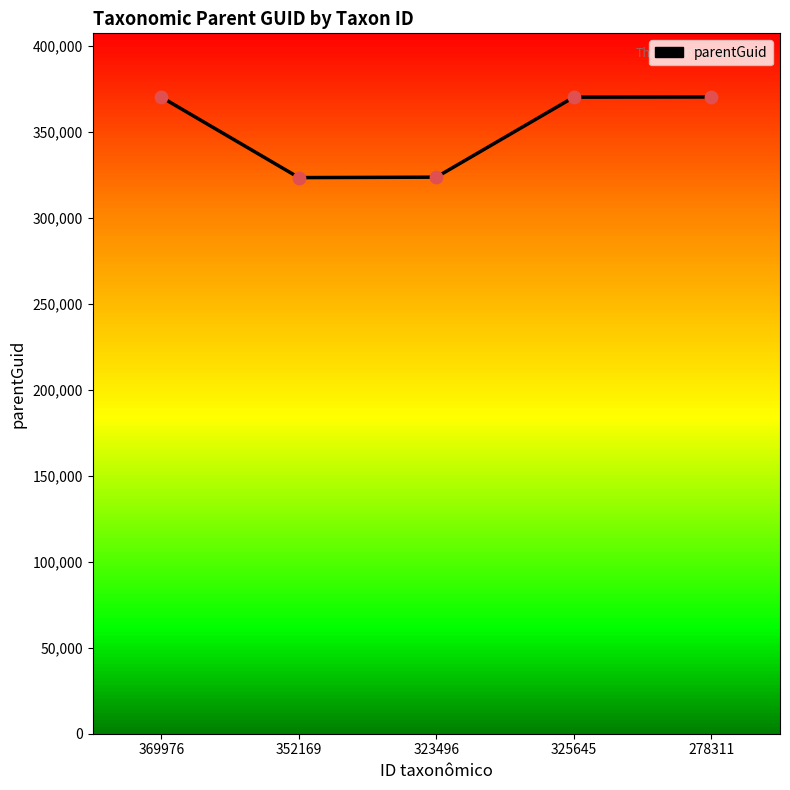

Between 278311 and 325645, which is larger?

278311